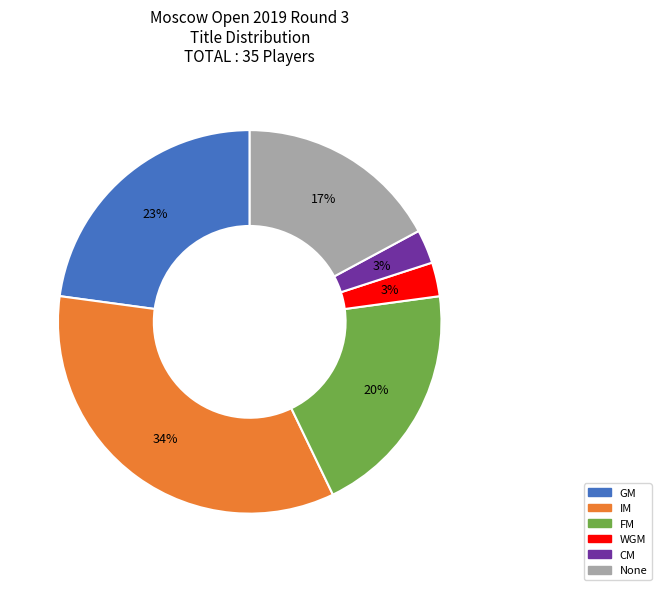

Is there any slice that represents more than half of the pie?

No